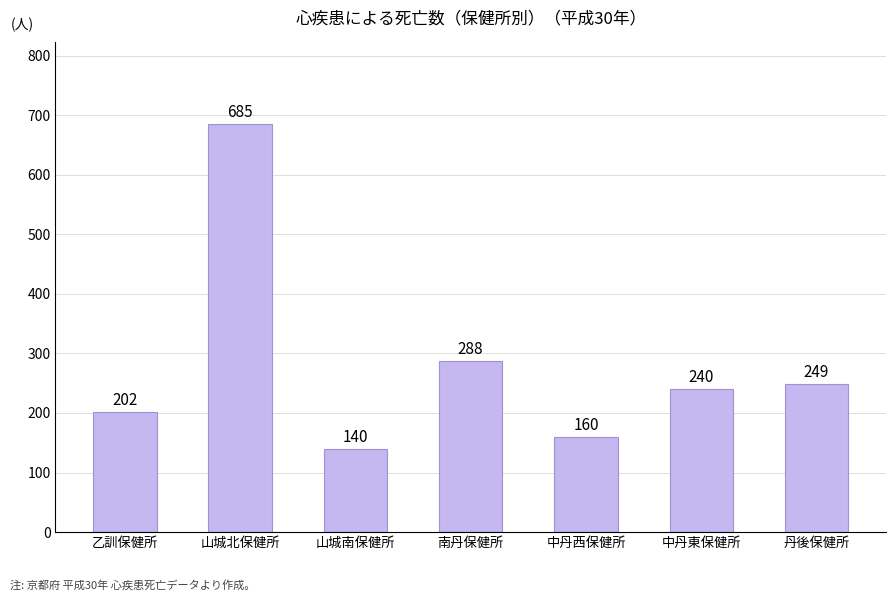

List the labels in order of value, smallest first.

山城南保健所, 中丹西保健所, 乙訓保健所, 中丹東保健所, 丹後保健所, 南丹保健所, 山城北保健所